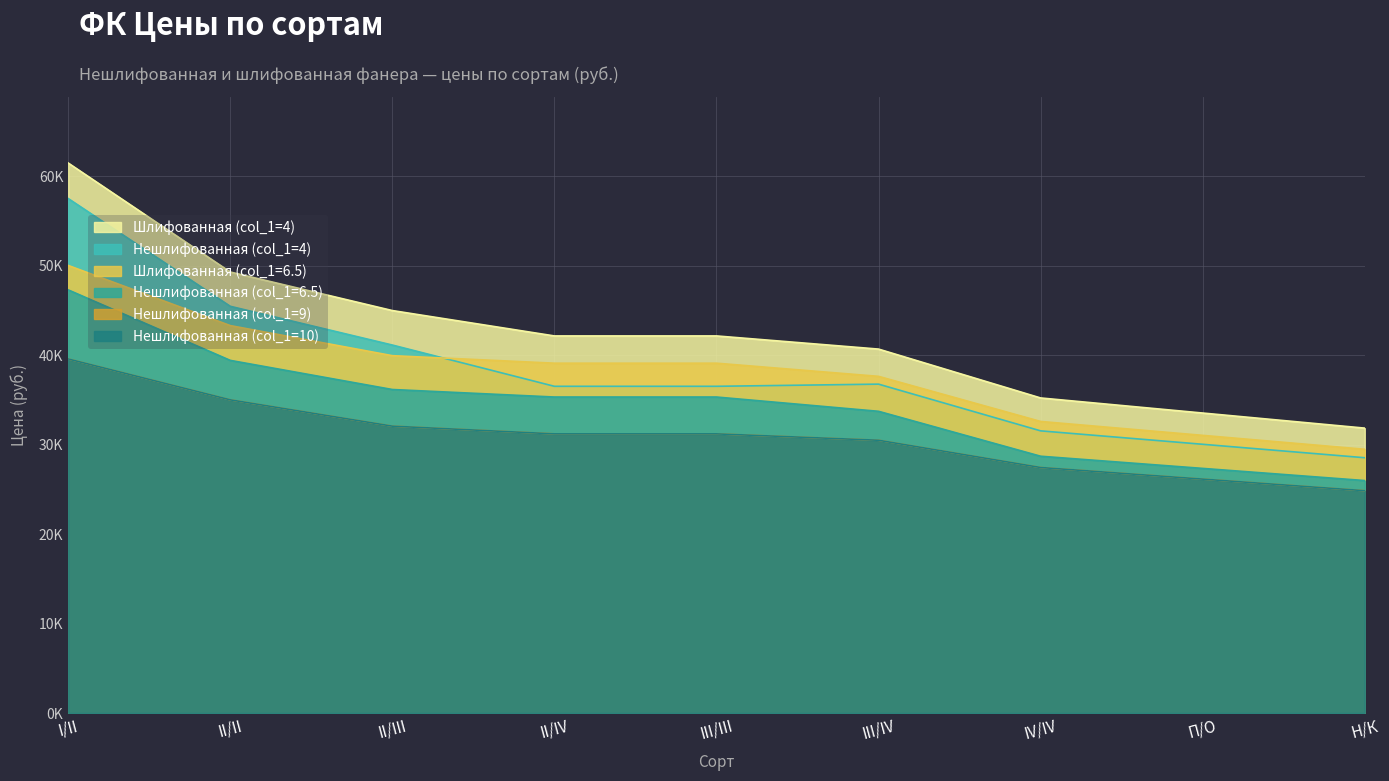

At which category is the sum across all series the highest?

I/II